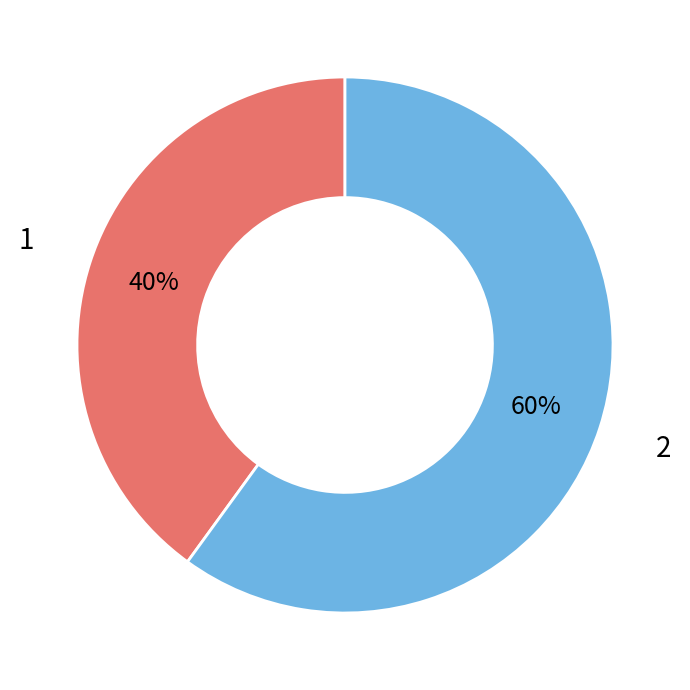

To the nearest percent, what portion does 2 represent?

60%